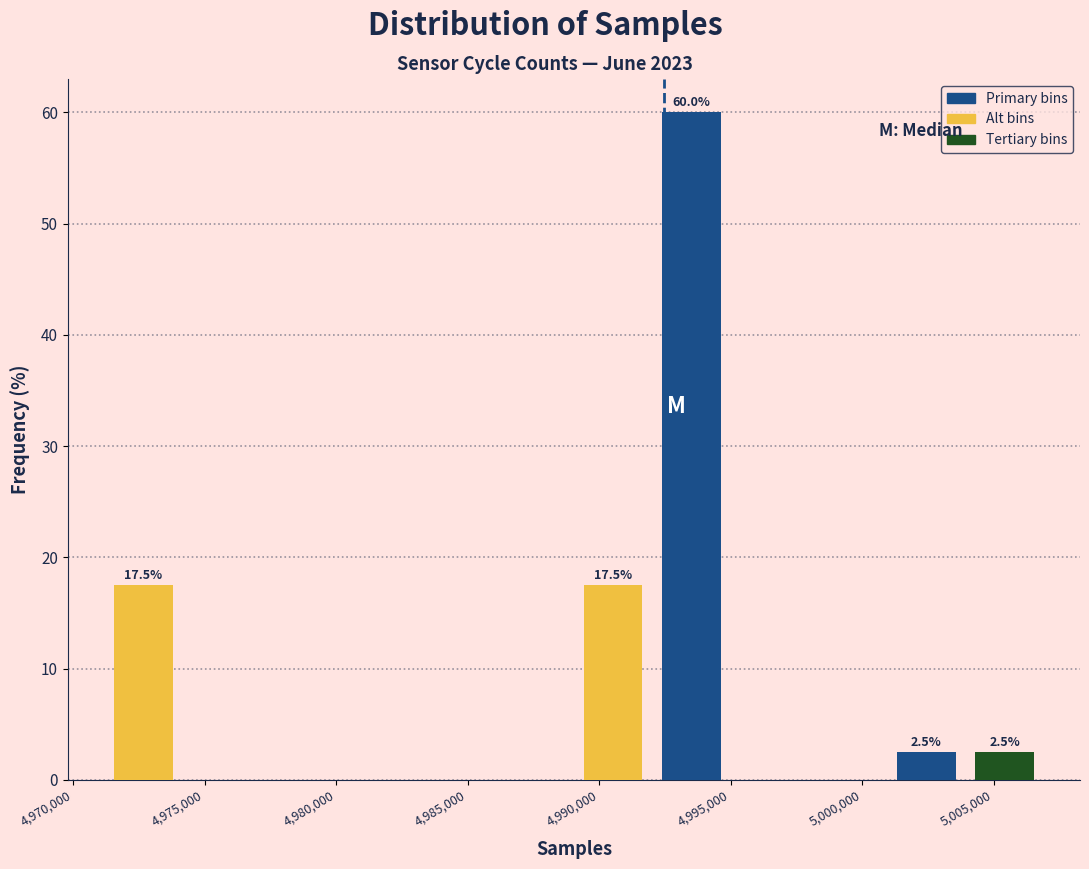

Which range on the x-axis has the tallest bar?

4992000 to 4995000